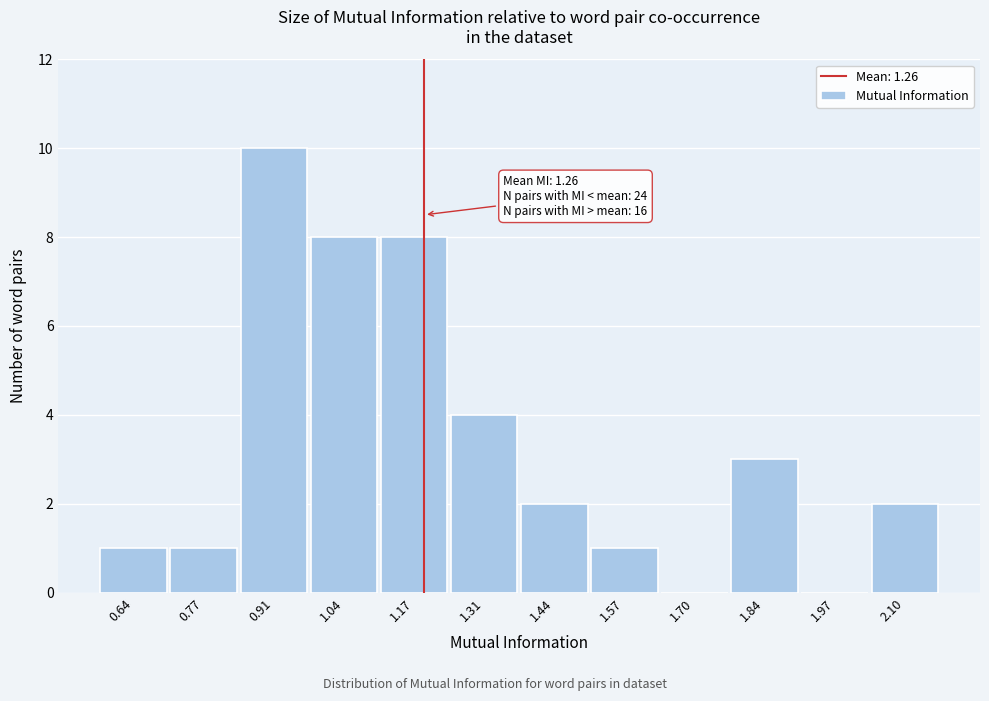

Reading left to right, list all the values displayed in this chart.

0.64=1	0.77=1	0.91=10	1.04=8	1.17=8	1.31=4	1.44=2	1.57=1	1.70=0	1.84=3	1.97=0	2.10=2